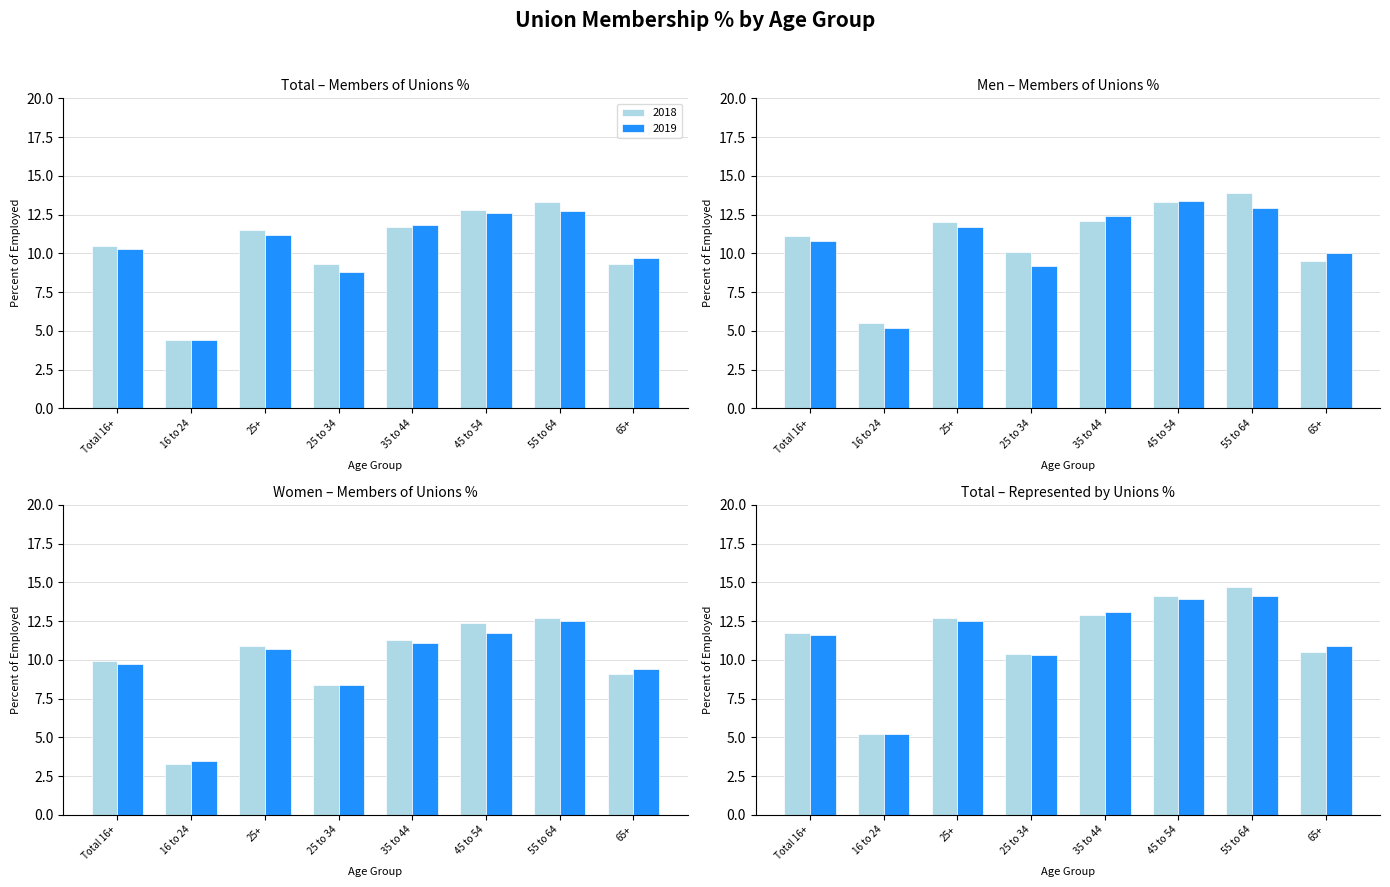

What position from the left is 35 to 44?

5